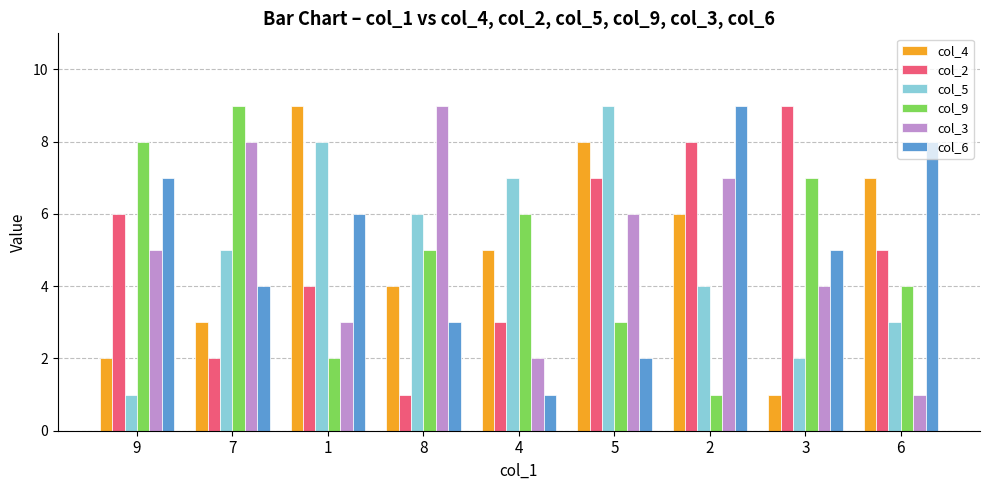

What is the minimum value shown in the chart?

1